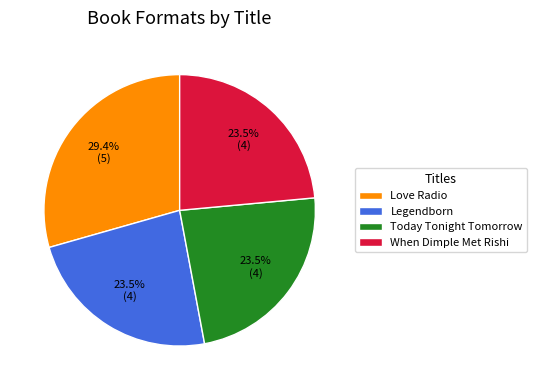

Which category has the biggest portion of the pie?

Love Radio